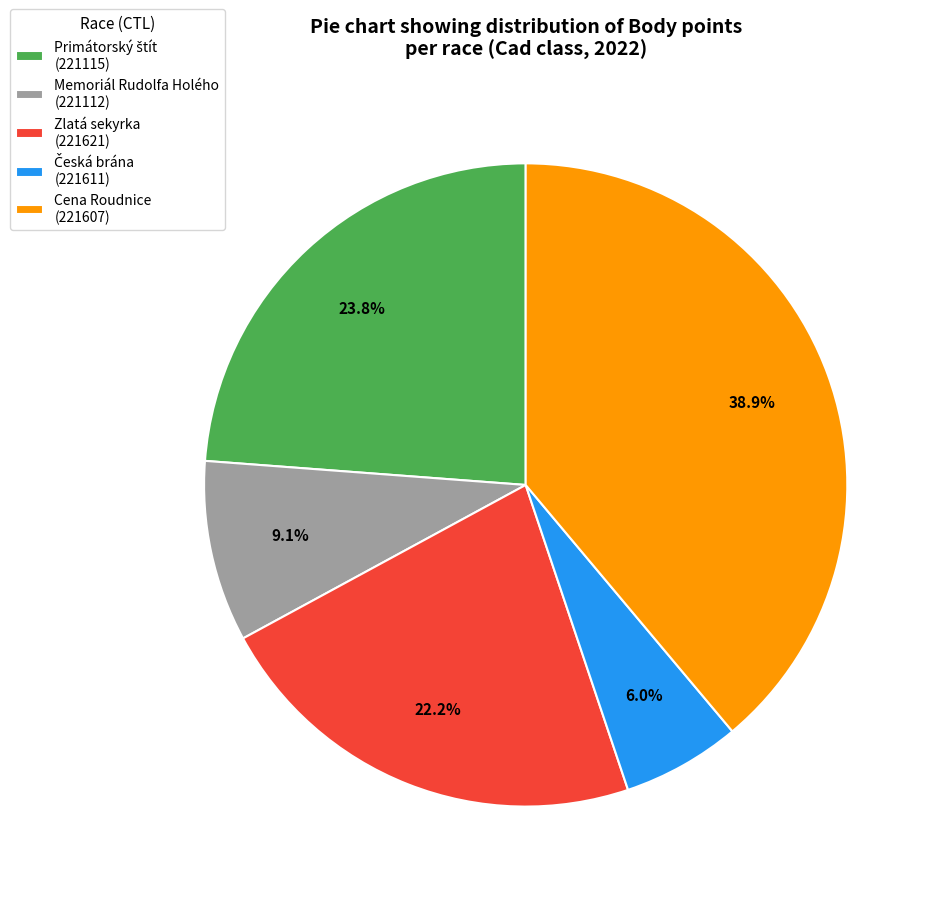

Which category has the biggest portion of the pie?

Cena Roudnice (221607)